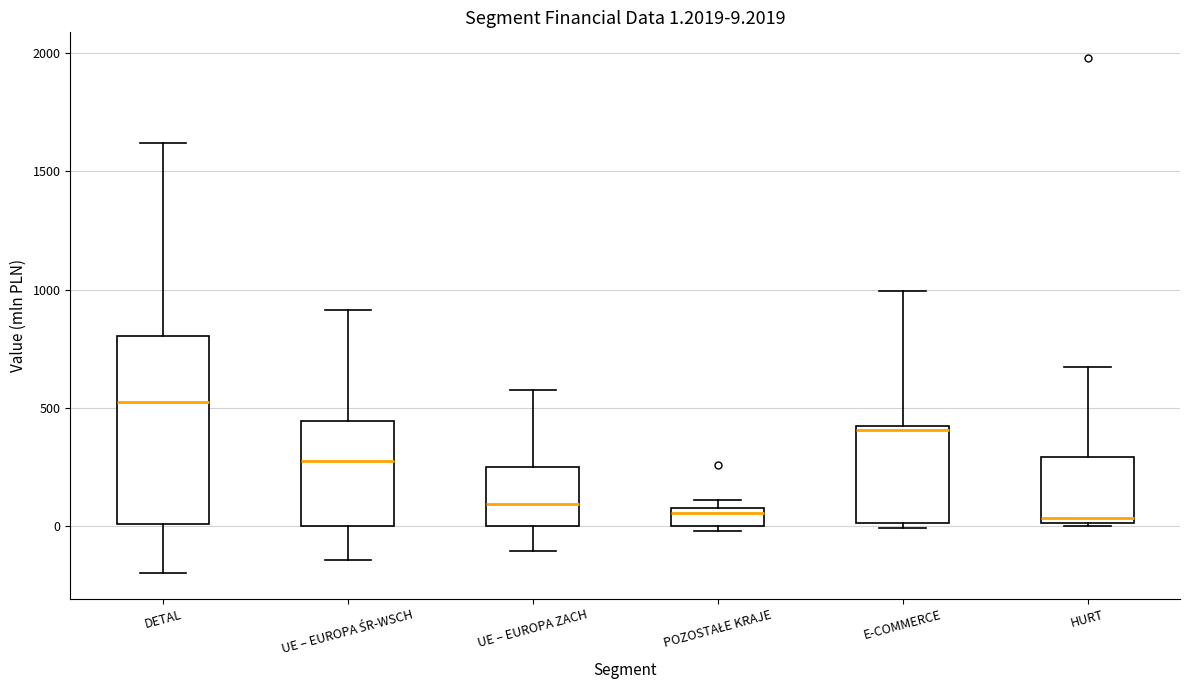

Which box is the tallest, from its lower edge to its upper edge?

DETAL